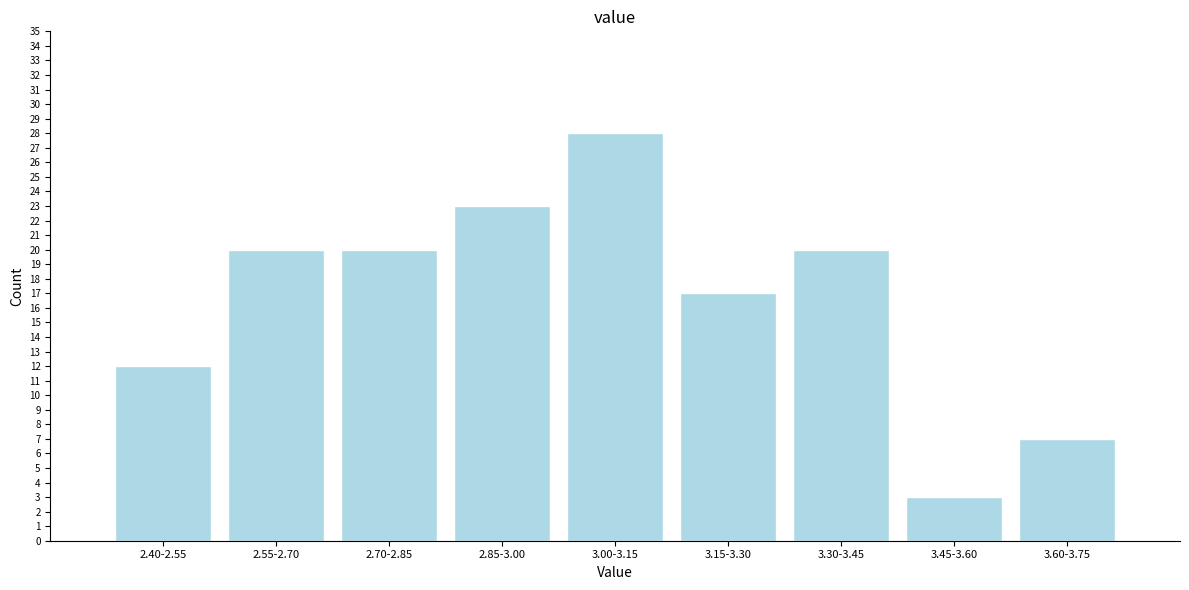

Reading left to right, extract all data points from this chart.

2.40-2.55=12	2.55-2.70=20	2.70-2.85=20	2.85-3.00=23	3.00-3.15=28	3.15-3.30=17	3.30-3.45=20	3.45-3.60=3	3.60-3.75=7